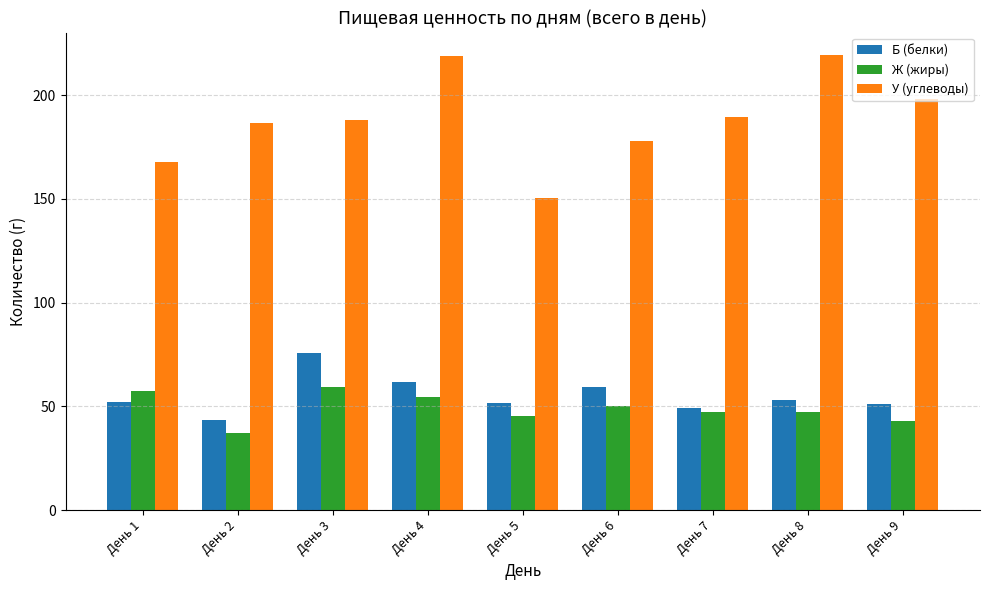

What is the sum of all Ж (жиры) values?

440.7